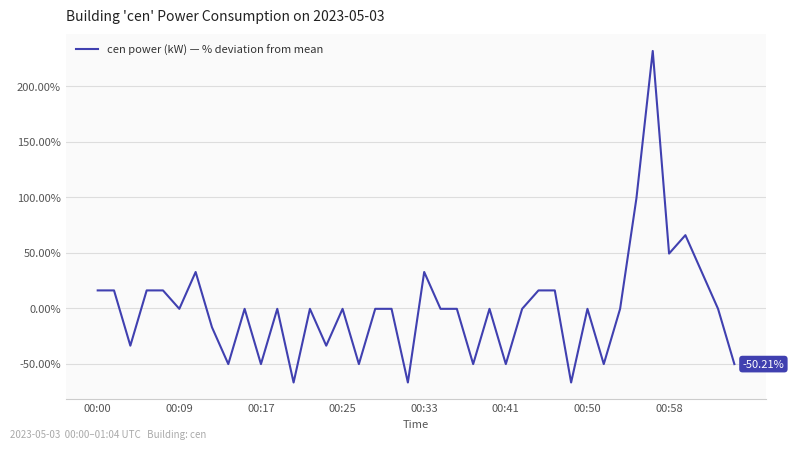

What is the difference between the maximum and minimum values?

298.8